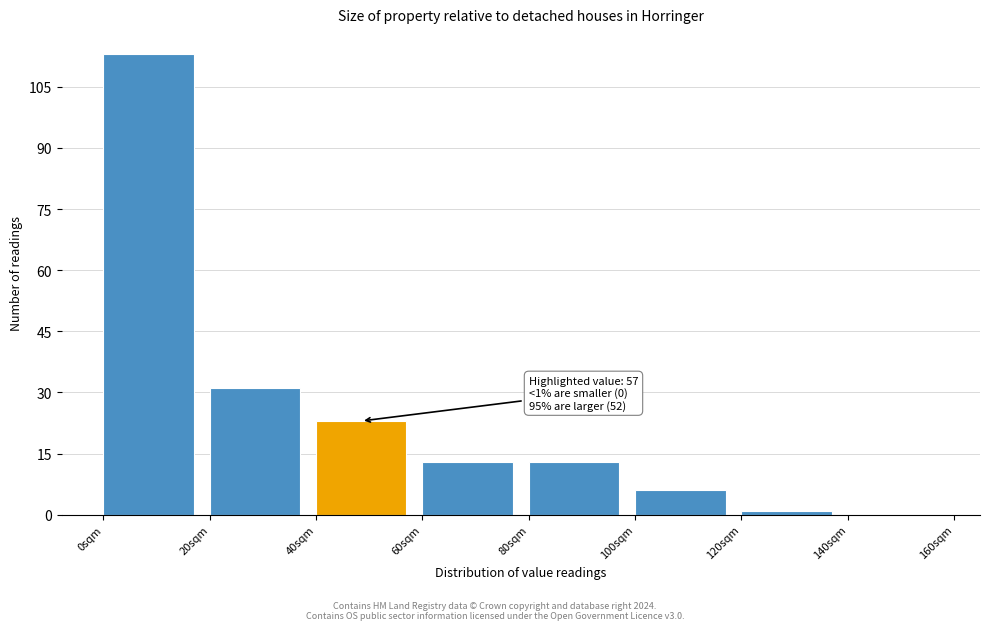

Which range on the x-axis has the tallest bar?

0 to 20